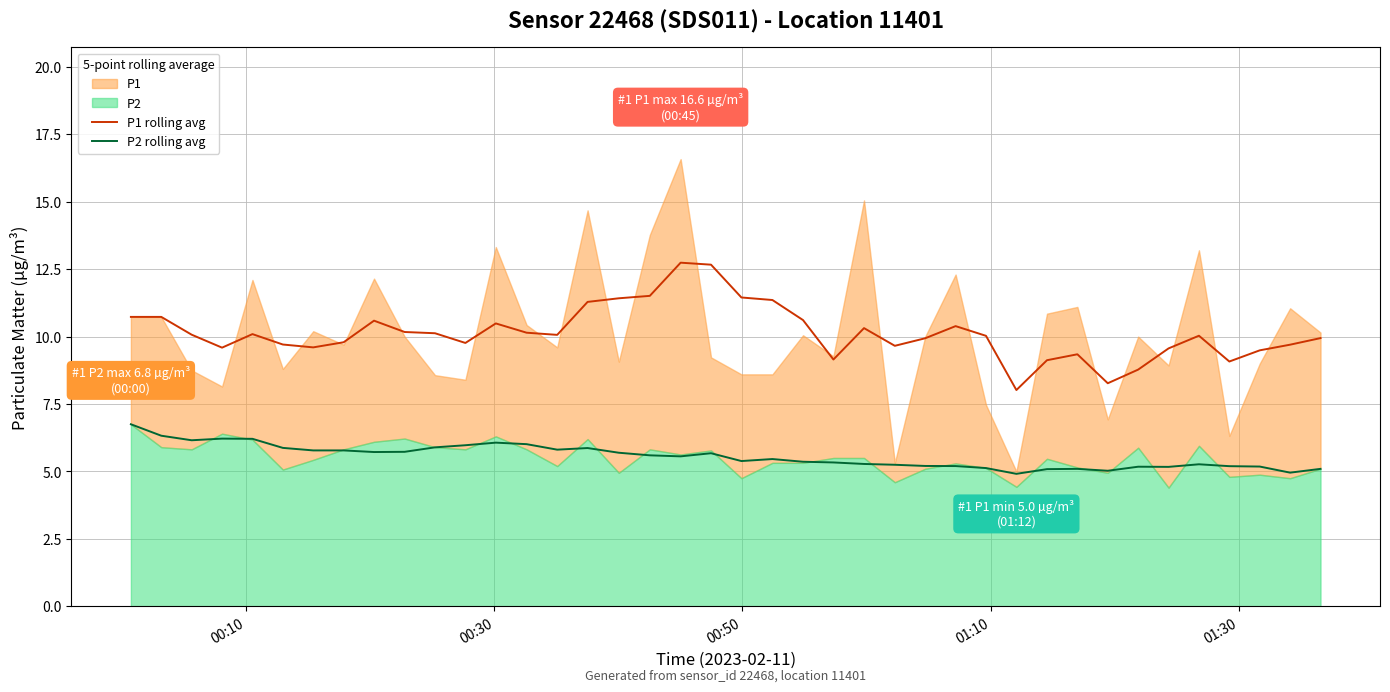

True or false: P2 rolling avg and P1 rolling avg cross at least once.

False